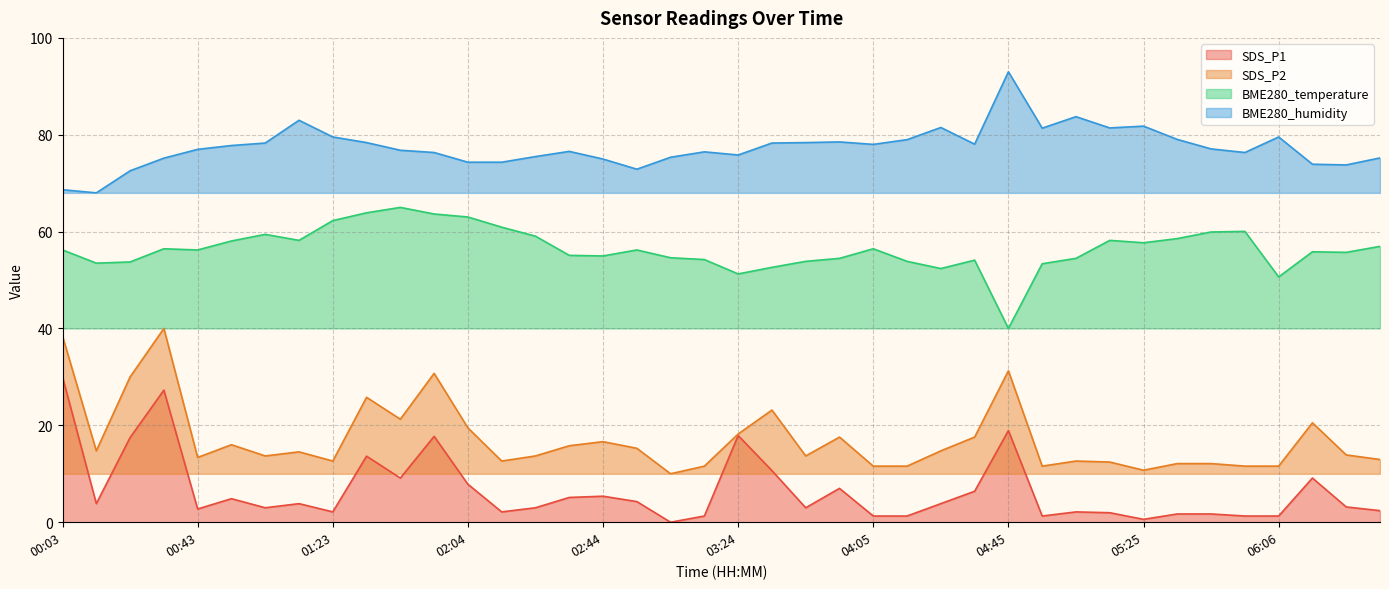

Which series changed the most between 01:54 and 03:24?

SDS_P2